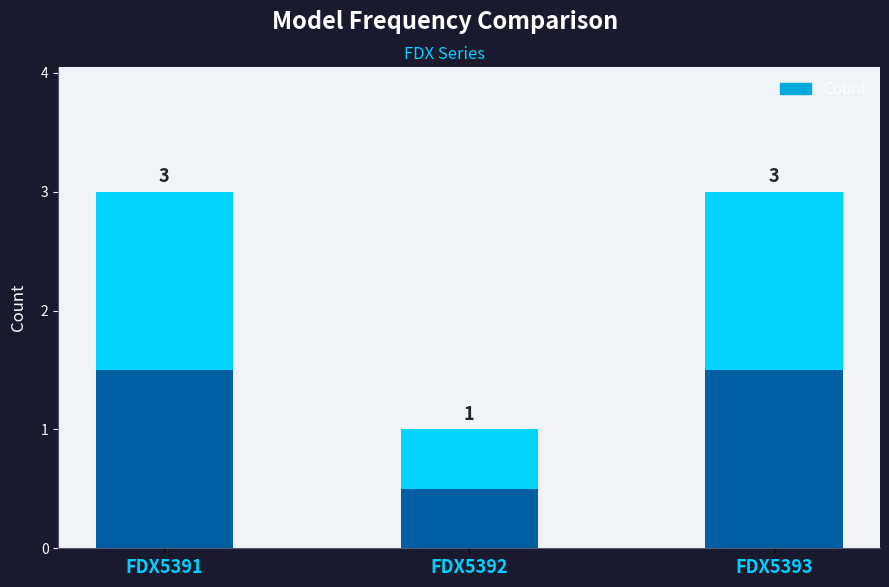

Reading left to right, list all the values displayed in this chart.

3	1	3